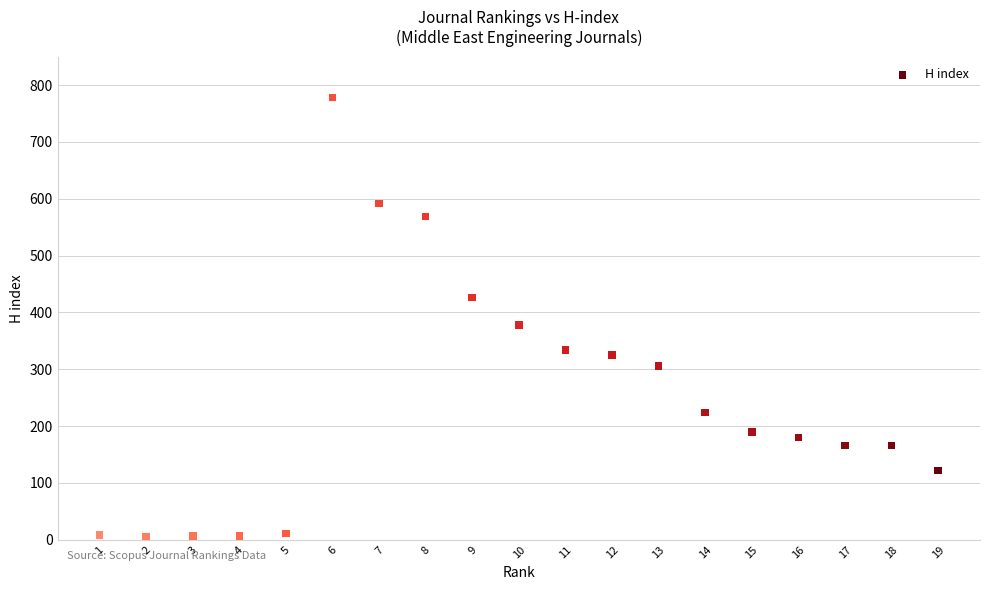

What Y value in the scatter plot is closest to 391?

378